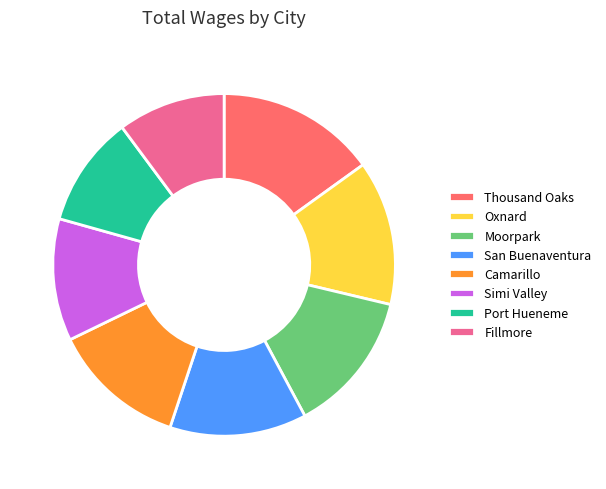

Is Camarillo the majority of the pie?

No